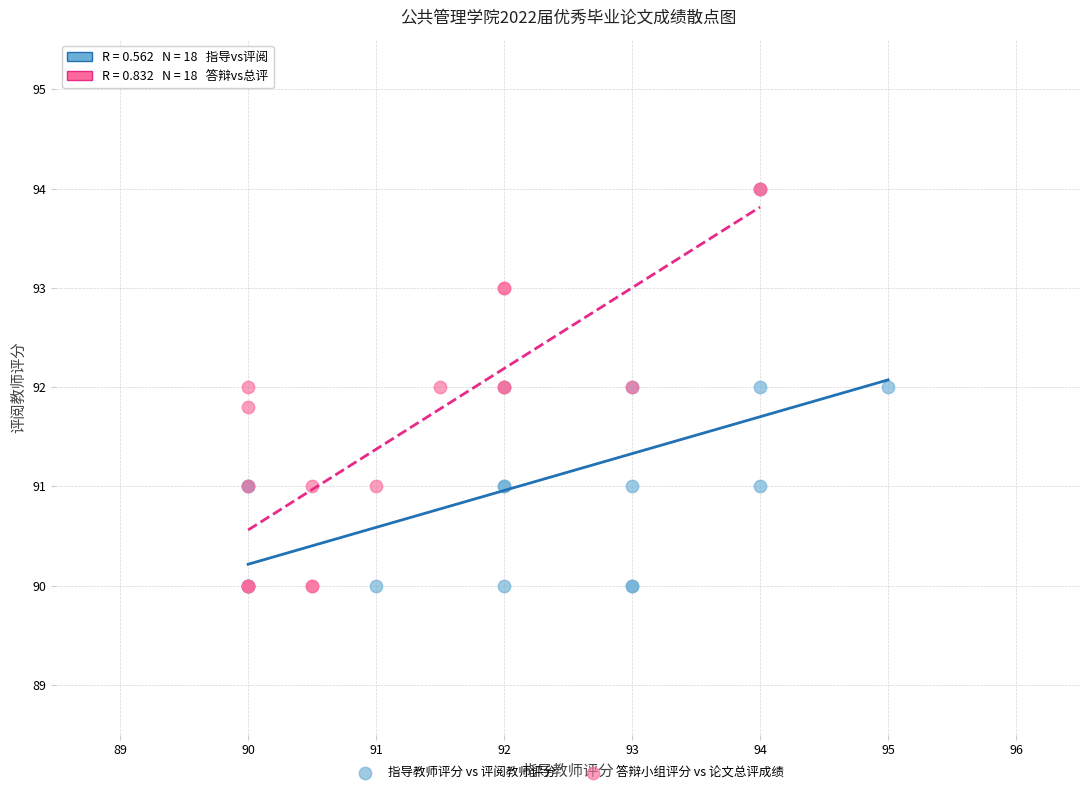

What are all the series names shown in the legend?

指导教师评分 vs 评阅教师评分, 答辩小组评分 vs 论文总评成绩